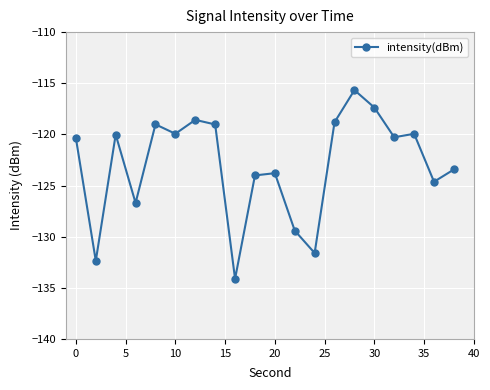

What is the value of the 17th point from the left?

-120.3